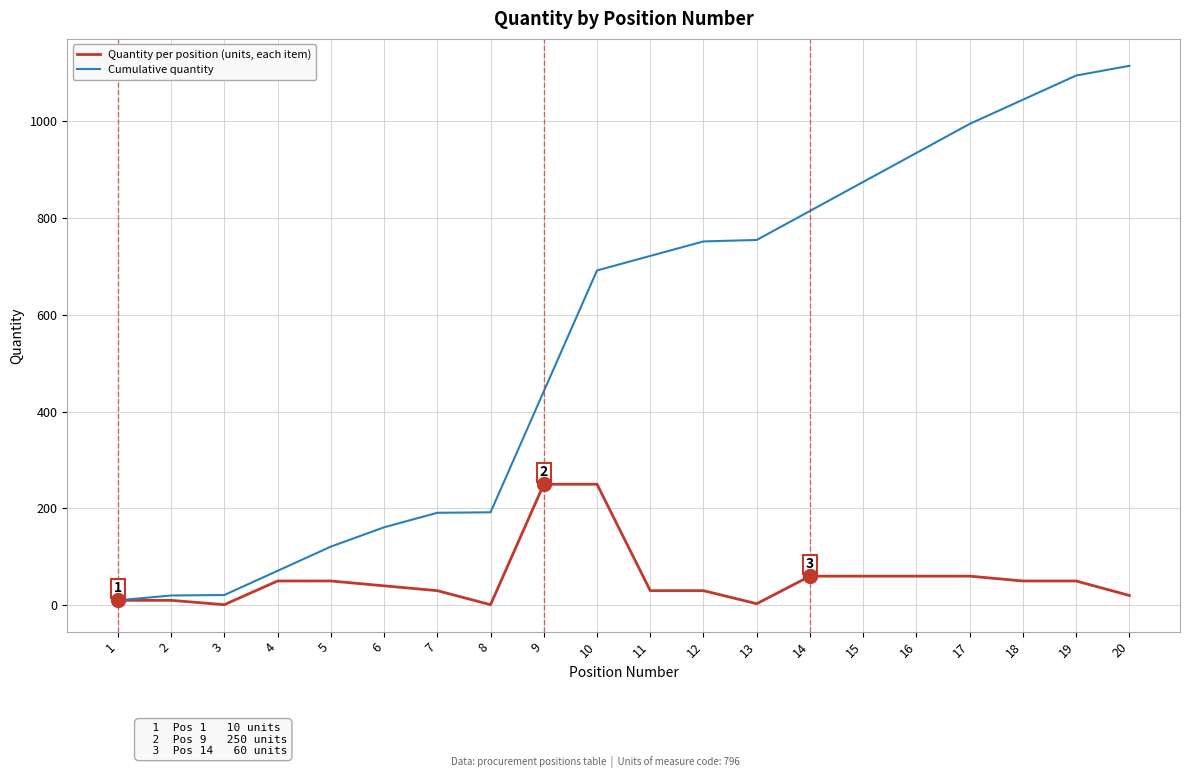

Rank the series by their maximum value, from highest to lowest.

Cumulative quantity, Quantity per position (units, each item)